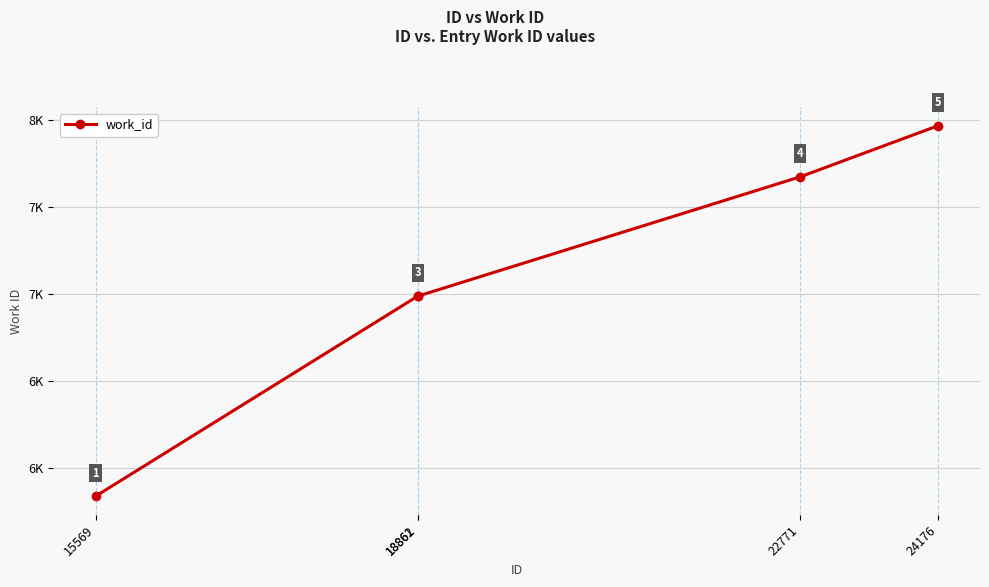

Reading right to left, list all the values displayed in this chart.

24176=7969	22771=7676	18862=6990	18861=6990	15569=5840